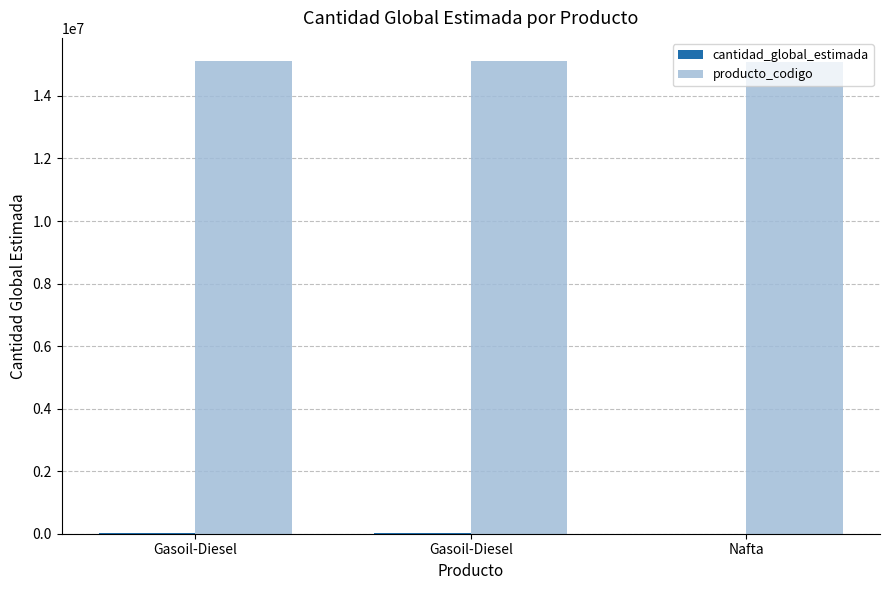

Are the bars horizontal?

No